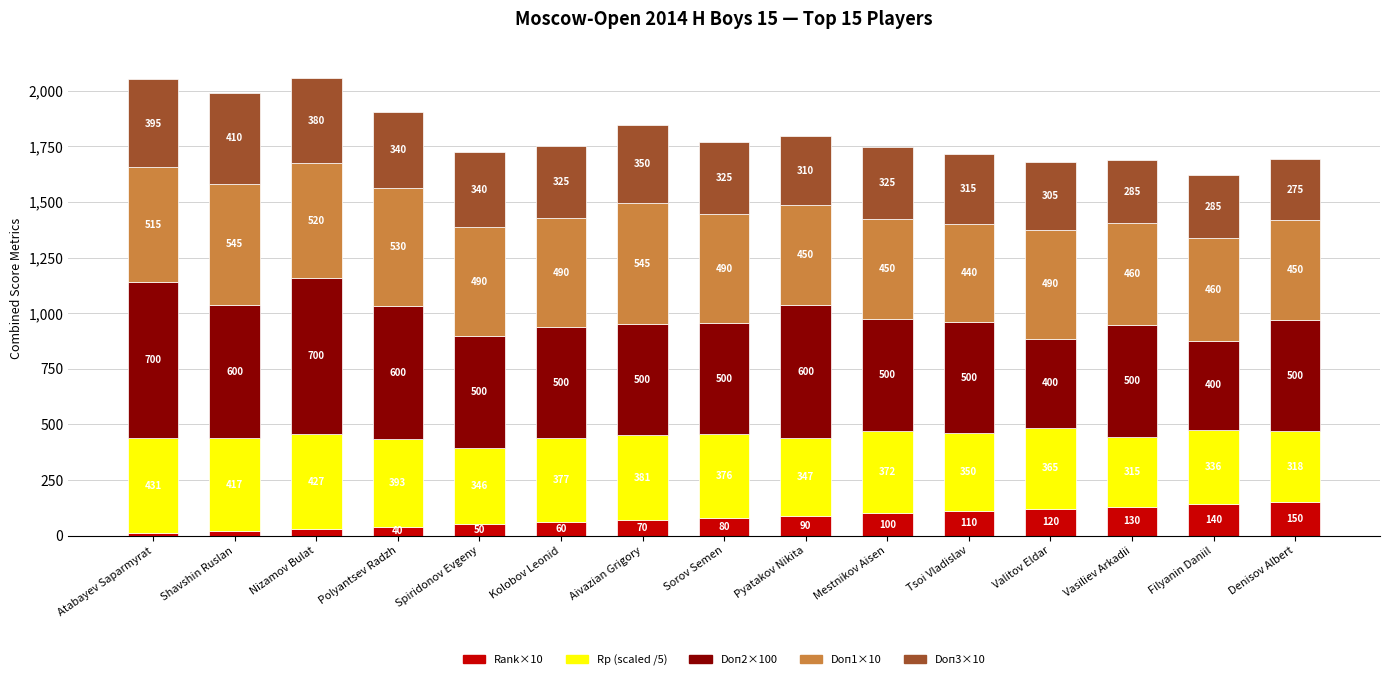

What is the highest value of the Rank×10 series?

150